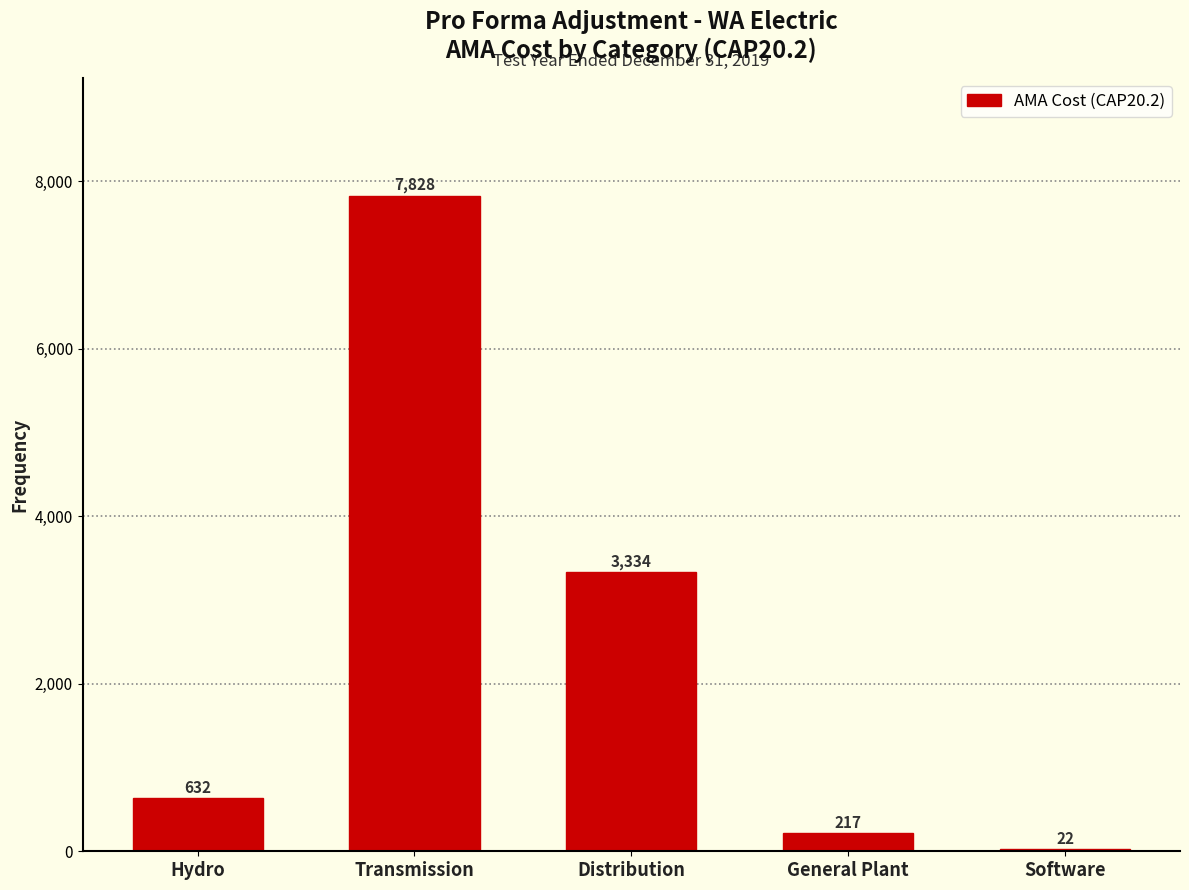

What is the ratio of the value at General Plant to the value at Hydro?

0.3